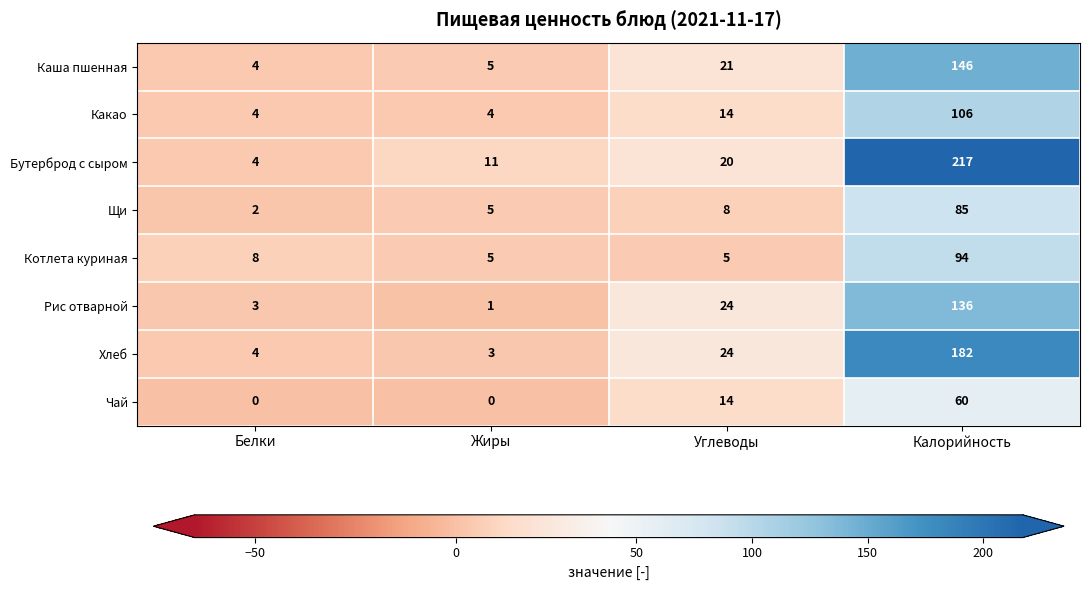

True or false: Бутерброд с сыром has a value of 217 at Калорийность.

True